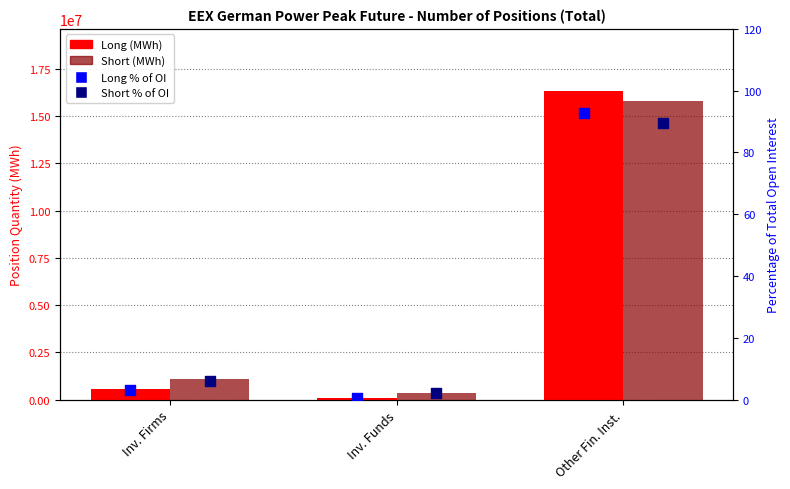

At which category is the sum across all series the highest?

Other Fin. Inst.